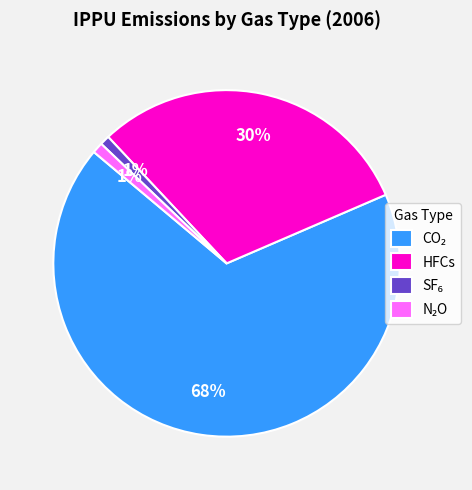

Is it true that HFCs is 43% of the pie?

False